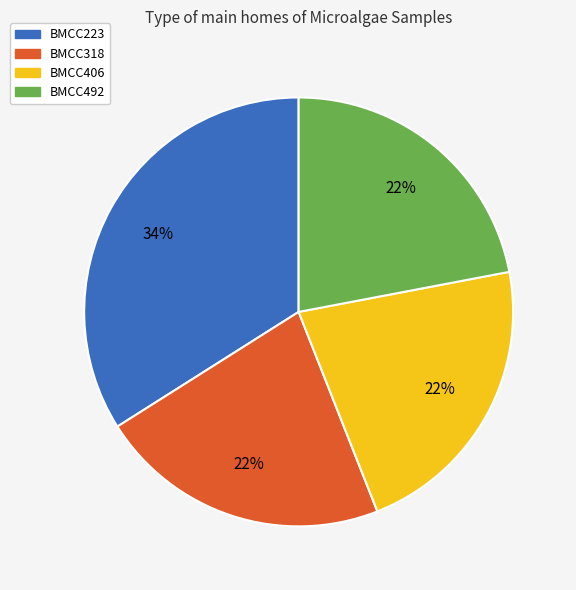

To the nearest percent, what portion does BMCC223 represent?

34%